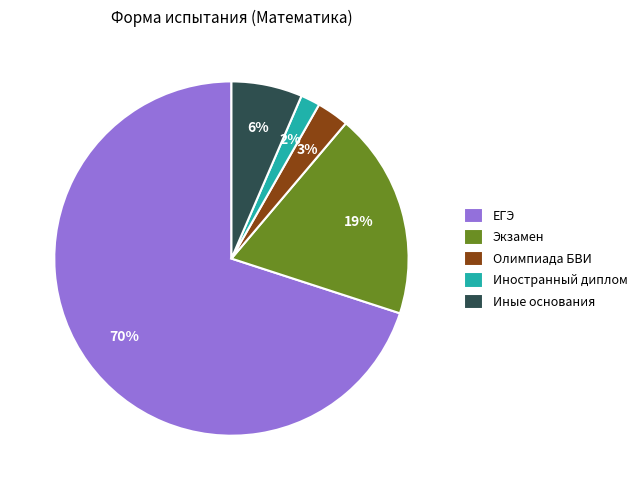

To the nearest percent, what is the difference between the largest and smallest slice percentages?

68%